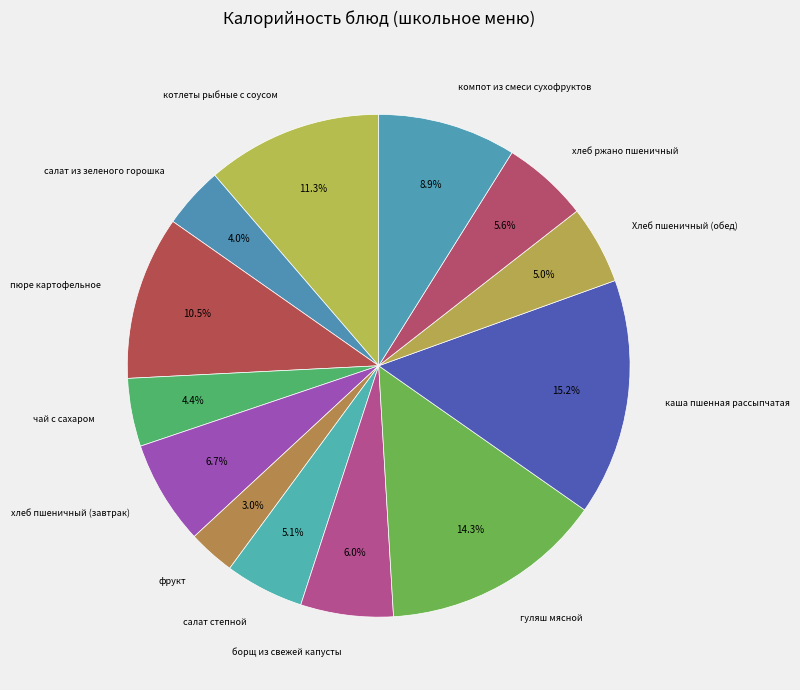

Which slice is the smallest?

фрукт